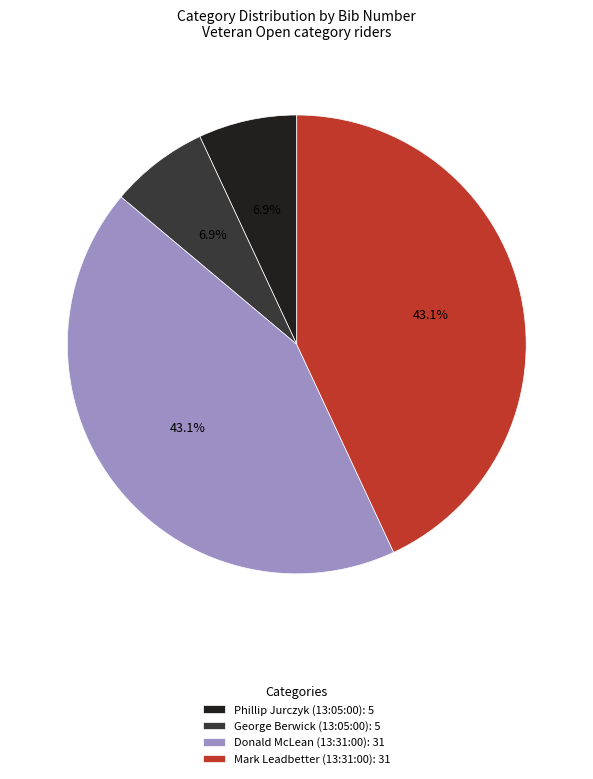

To the nearest percent, what is the difference between the Donald McLean (13:31:00) and Phillip Jurczyk (13:05:00) slice percentages?

36%